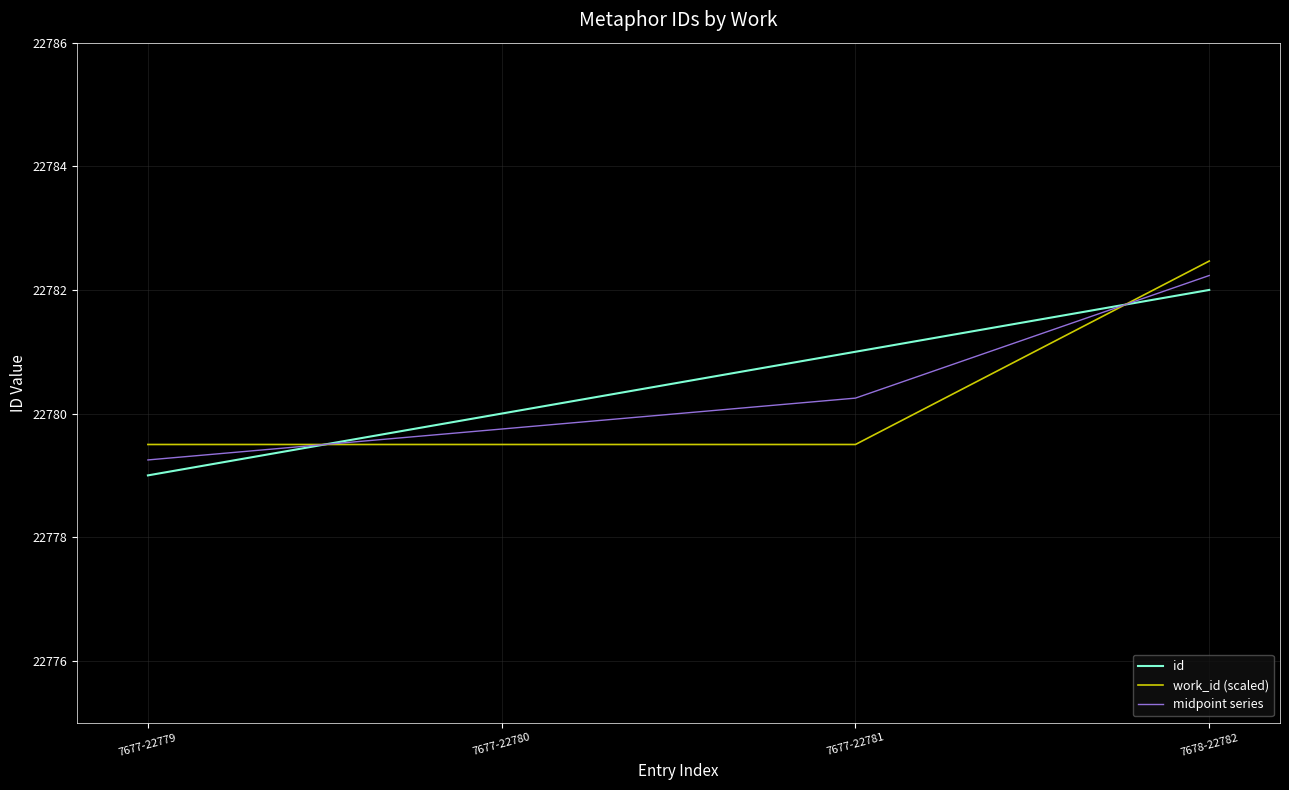

Is the value of midpoint series at 7677-22780 greater than the value of id at 7677-22780?

No